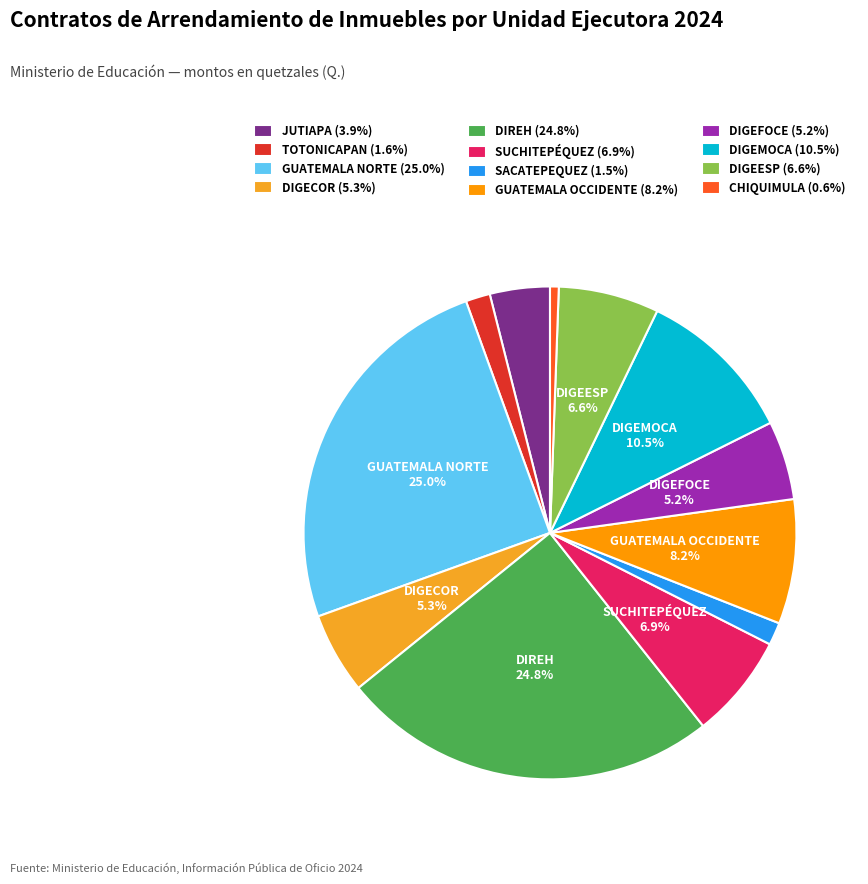

Which slice is the smallest?

CHIQUIMULA